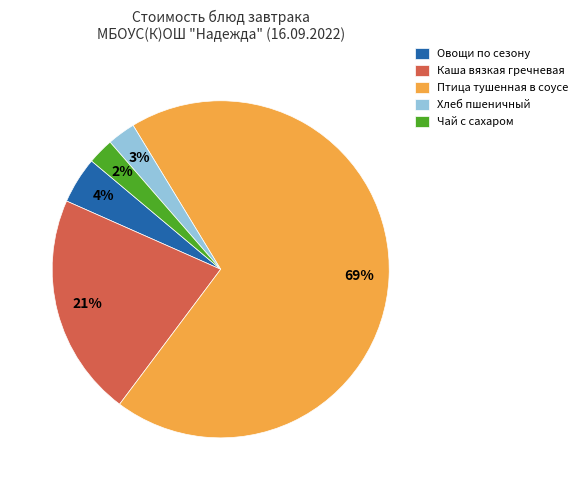

How many slices are in this pie chart?

5